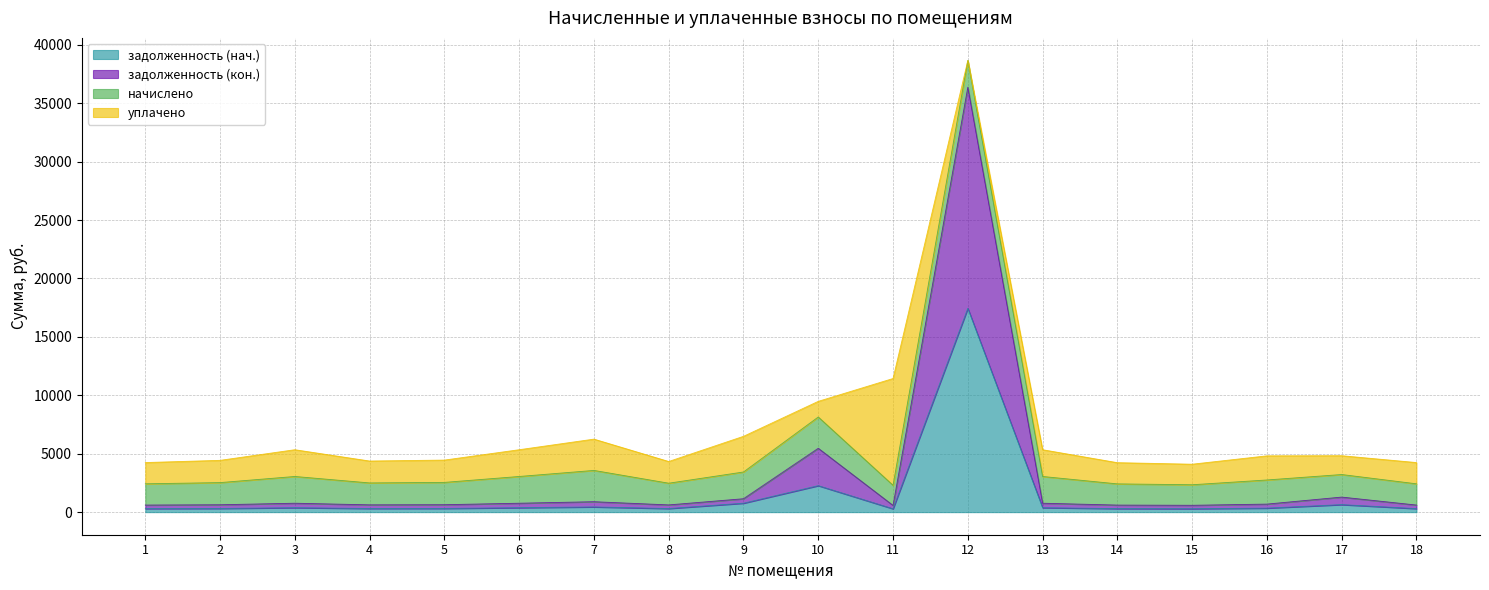

What is the difference between the second highest and second lowest values in the задолженность (кон.) series?

4879.0